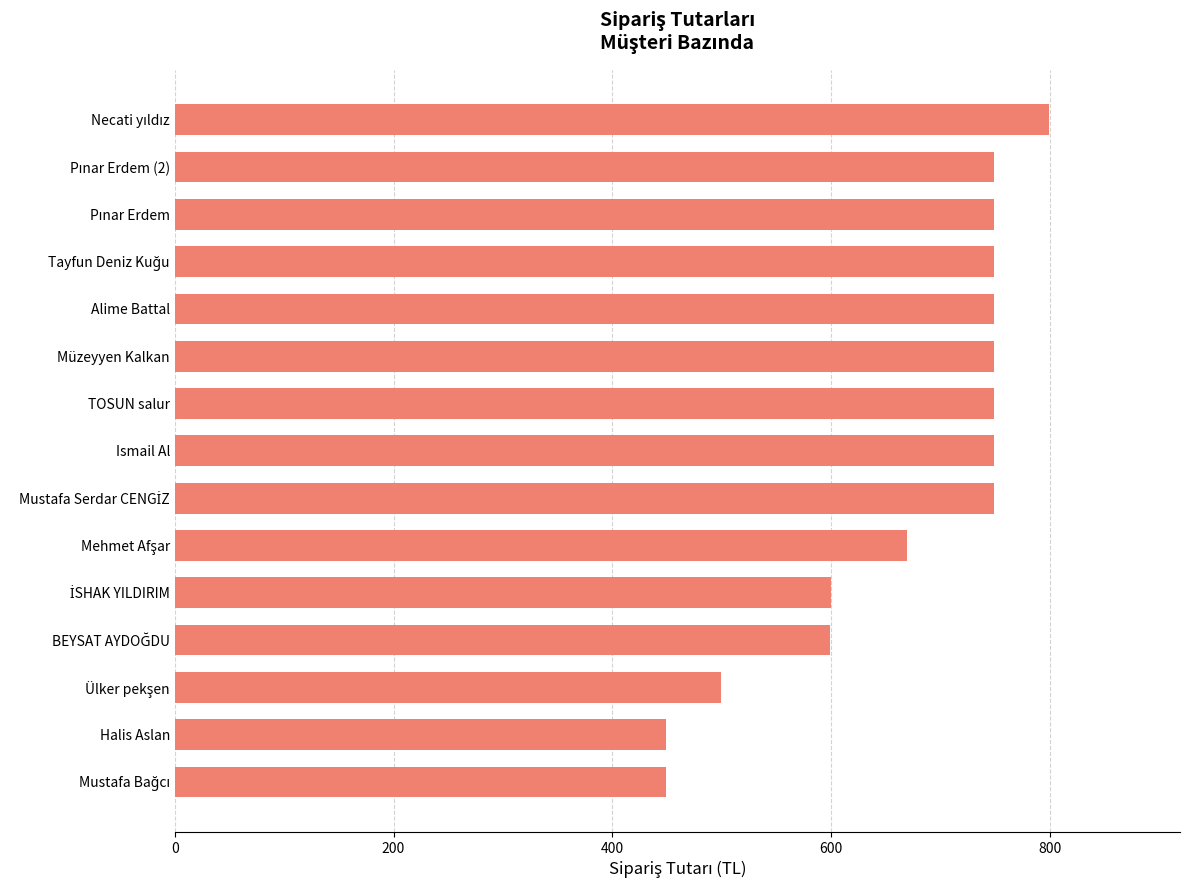

What is the difference between the second highest and second lowest values?

300